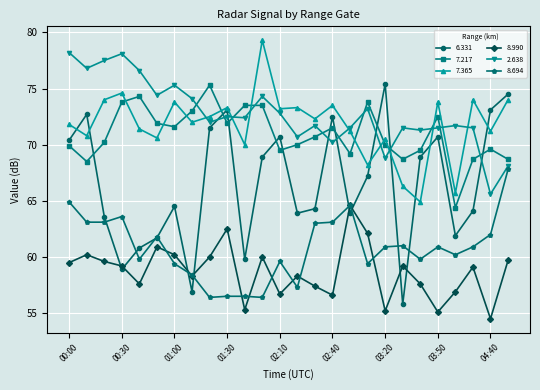

True or false: 2.638 and 8.990 cross at least once.

False